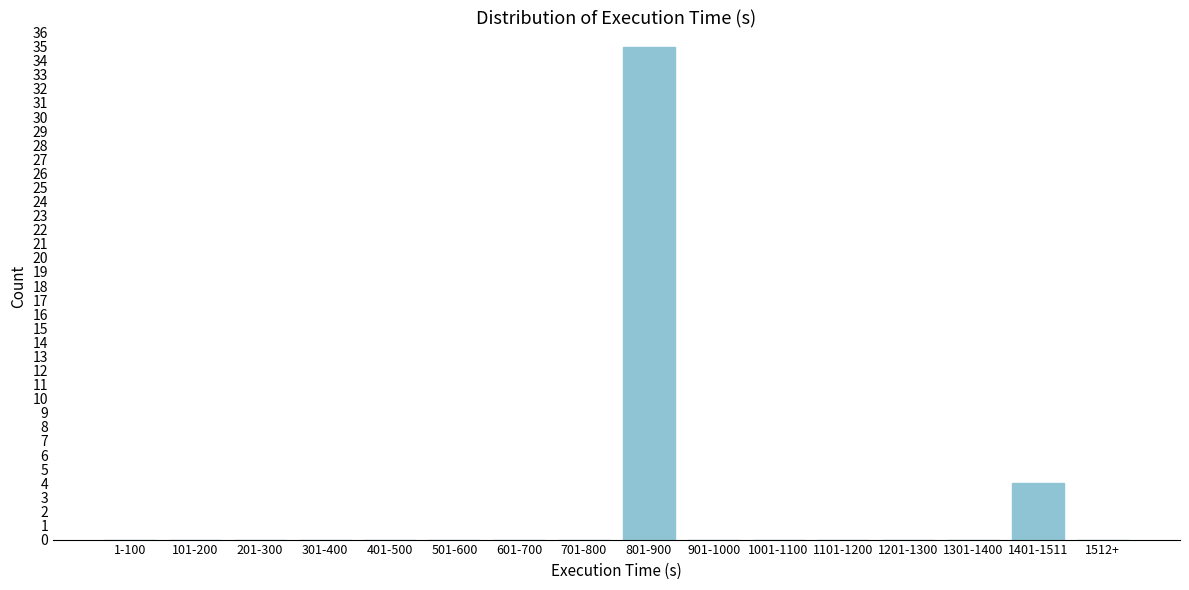

Reading left to right, extract all data points from this chart.

1-100=0	101-200=0	201-300=0	301-400=0	401-500=0	501-600=0	601-700=0	701-800=0	801-900=35	901-1000=0	1001-1100=0	1101-1200=0	1201-1300=0	1301-1400=0	1401-1511=4	1512+=0